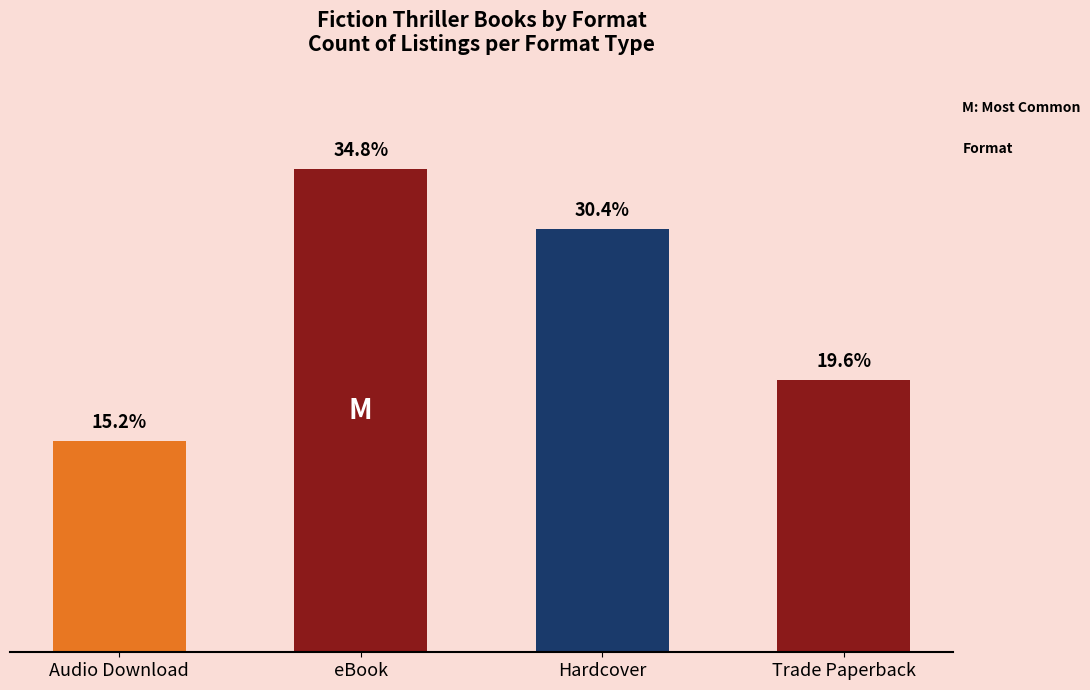

Between eBook and Trade Paperback, which is larger?

eBook